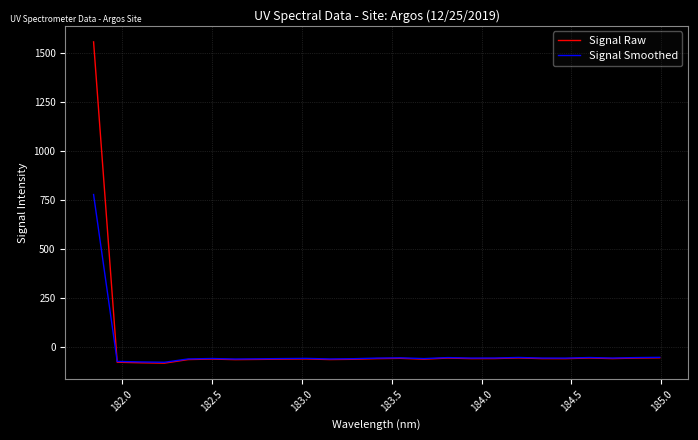

What is the maximum value for Signal Smoothed?

778.3